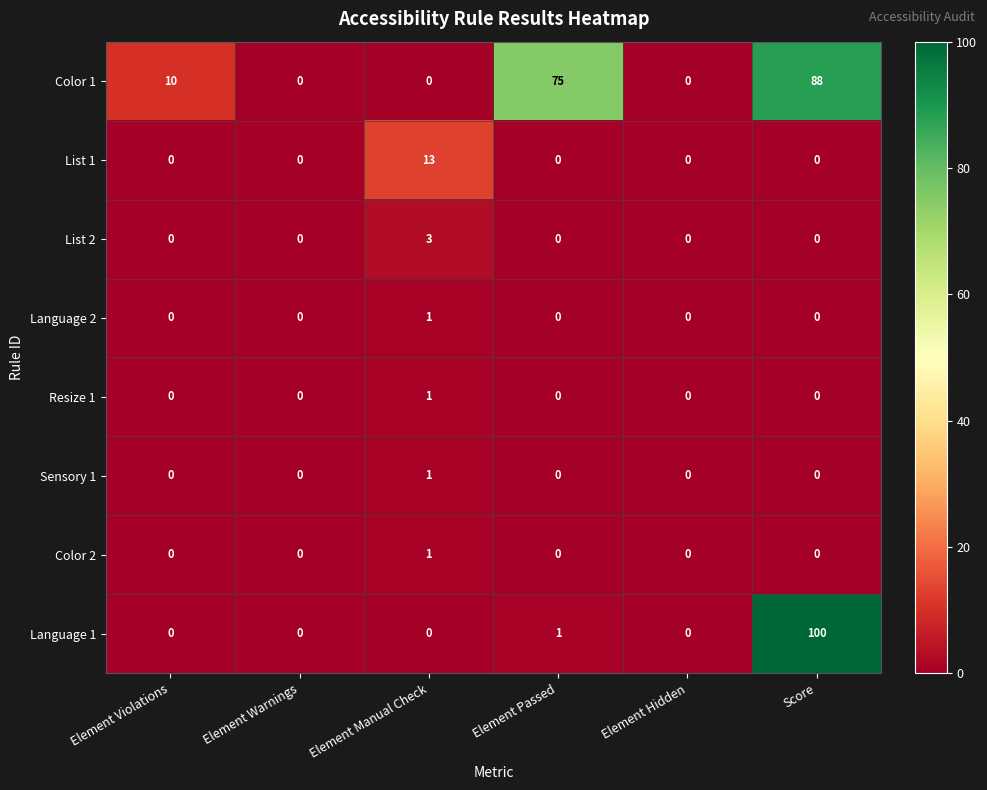

Count the number of categories in the chart.

6